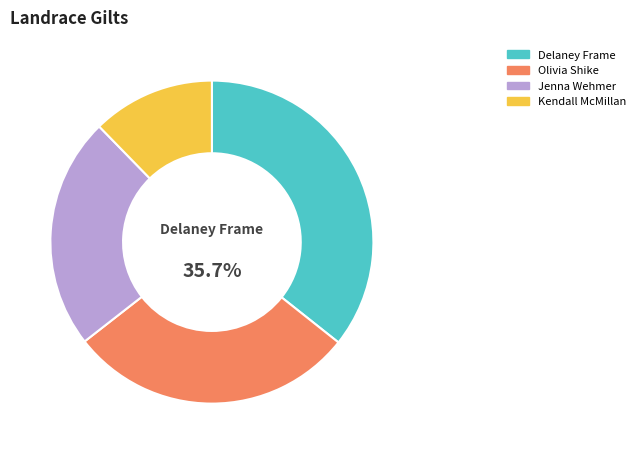

Is there any slice that represents more than half of the pie?

No